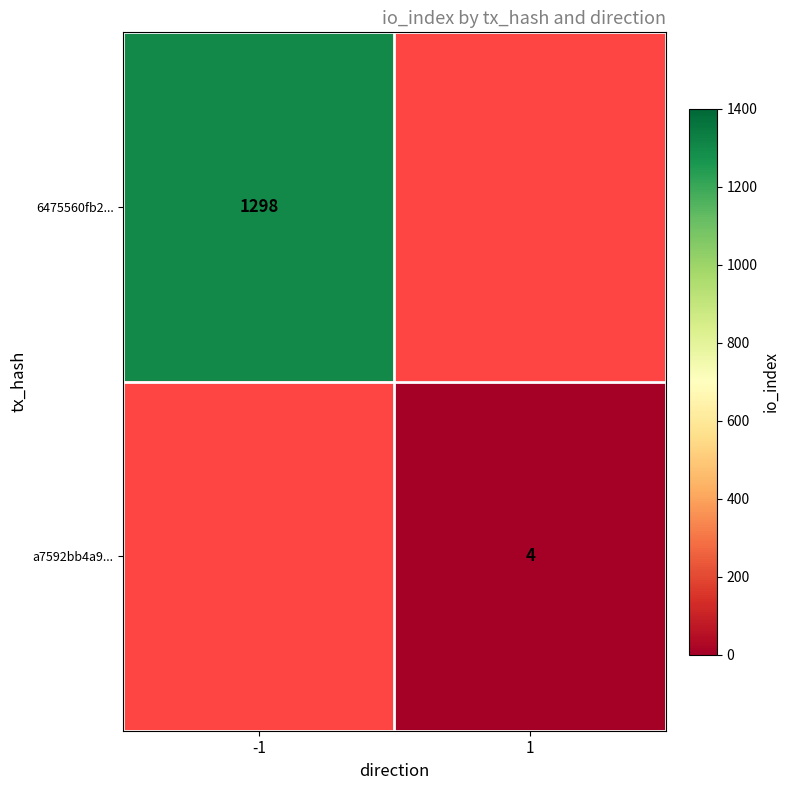

Is it true that 6475560fb2... equals 2159.8 at -1?

False